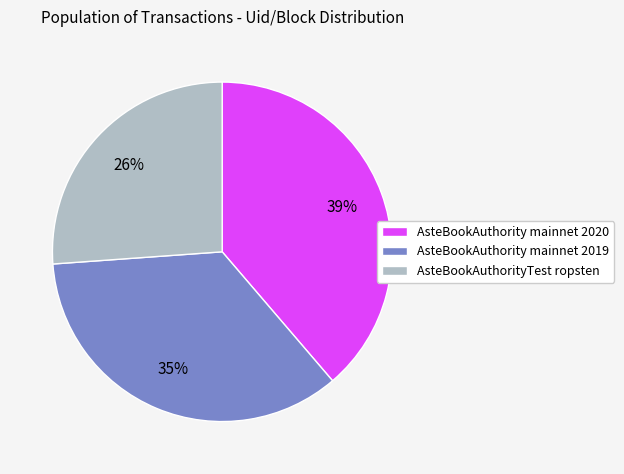

What is the ratio of the value at AsteBookAuthority mainnet 2019 to the value at AsteBookAuthority mainnet 2020?

0.9